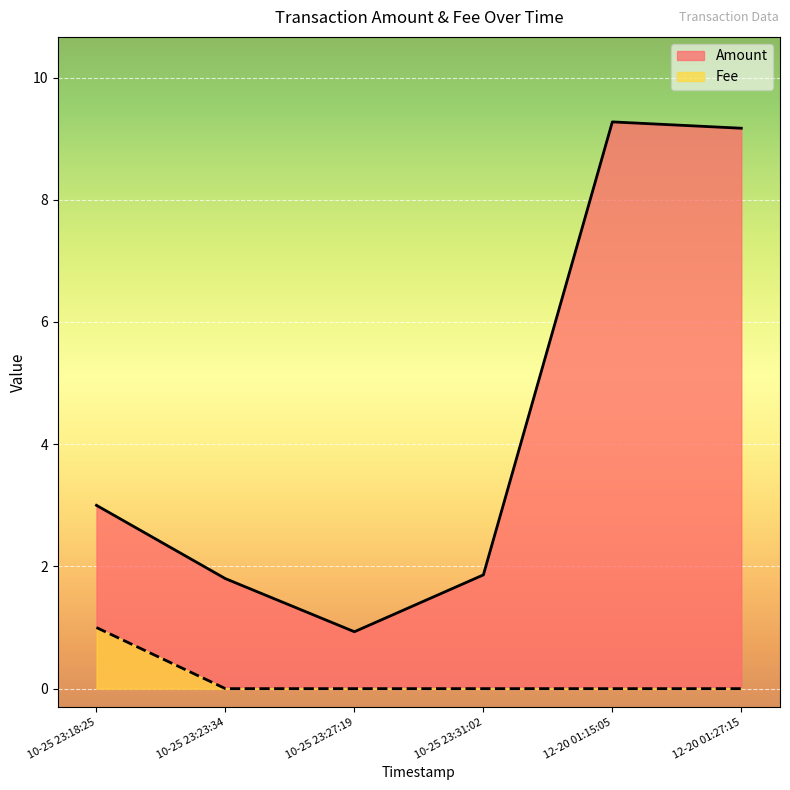

Reading right to left, transcribe all the data shown in this chart.

Amount: 2021-10-25 23:18:25=3.0	2021-10-25 23:23:34=1.8	2021-10-25 23:27:19=0.9	2021-10-25 23:31:02=1.9	2021-12-20 01:15:05=9.3	2021-12-20 01:27:15=9.2
Fee: 2021-10-25 23:18:25=1.0	2021-10-25 23:23:34=0.0	2021-10-25 23:27:19=0.0	2021-10-25 23:31:02=0.0	2021-12-20 01:15:05=0.0	2021-12-20 01:27:15=0.0